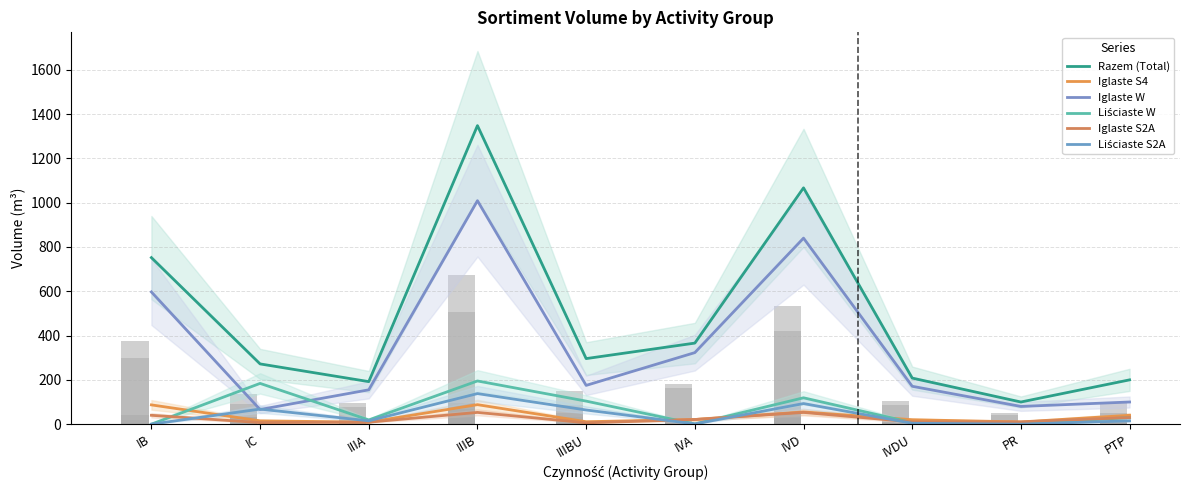

What are all the series names shown in the legend?

Razem (Total), Iglaste S4, Iglaste W, Liściaste W, Iglaste S2A, Liściaste S2A